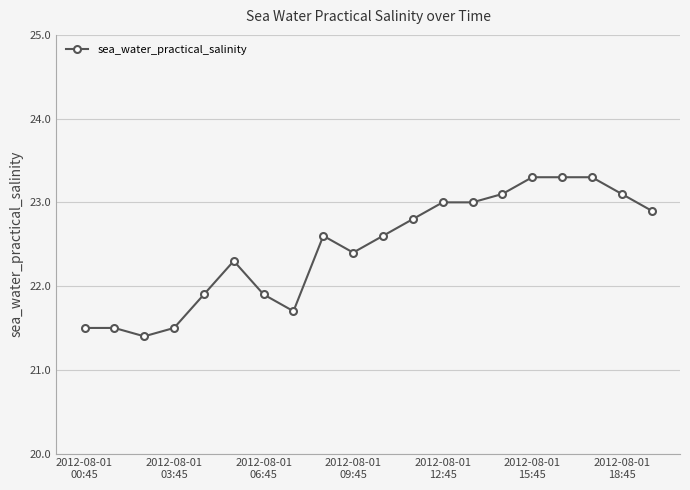

What is the sum of all values?

449.1